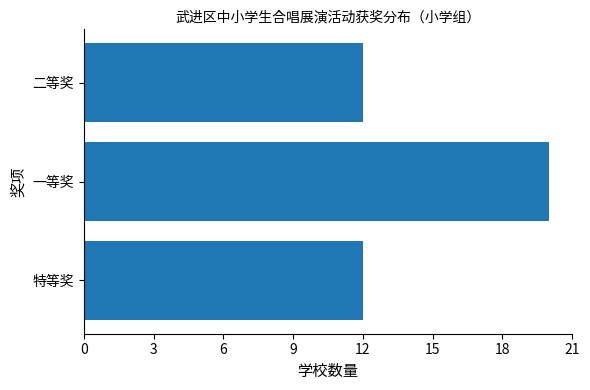

Reading bottom to top, what are all the values shown in this chart?

12	20	12